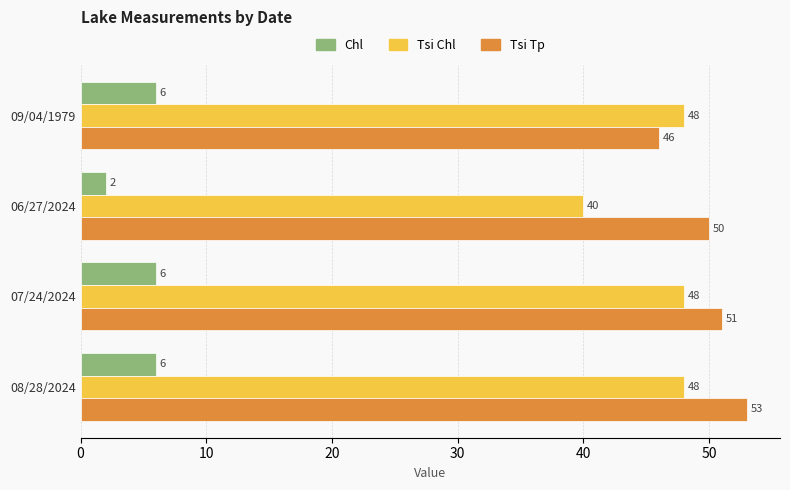

What are all the series names shown in the legend?

Chl, Tsi Chl, Tsi Tp